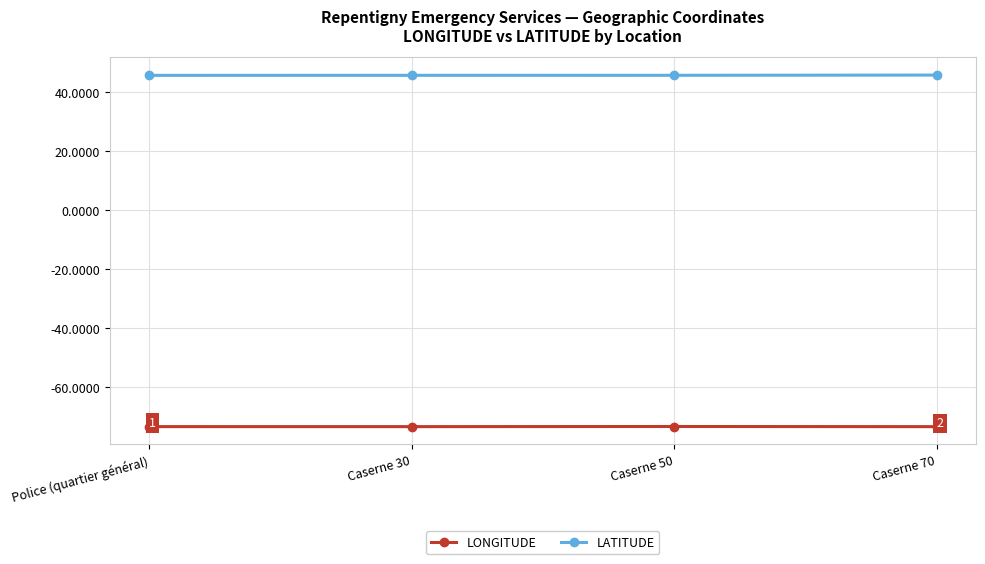

The LONGITUDE series shows -40.9 at Caserne 30. True or false?

False